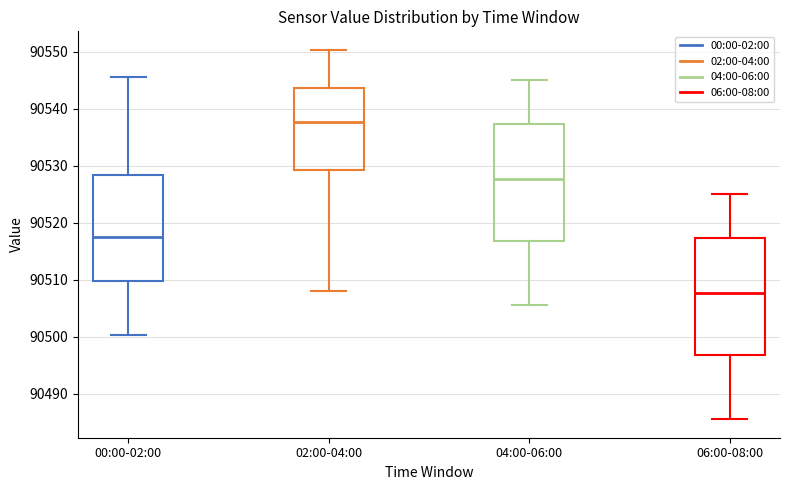

Reading left to right, transcribe this box plot: for each box, give where its median line is, the range the box spans, and where its two whiskers end, as read against the y-axis. The values are not printed on the chart, so give them approximately, as read against the axis.

00:00-02:00: median 90518, box 90510 to 90528, whiskers 90500 to 90546
02:00-04:00: median 90538, box 90529 to 90544, whiskers 90508 to 90550
04:00-06:00: median 90528, box 90517 to 90537, whiskers 90506 to 90545
06:00-08:00: median 90508, box 90497 to 90517, whiskers 90486 to 90525